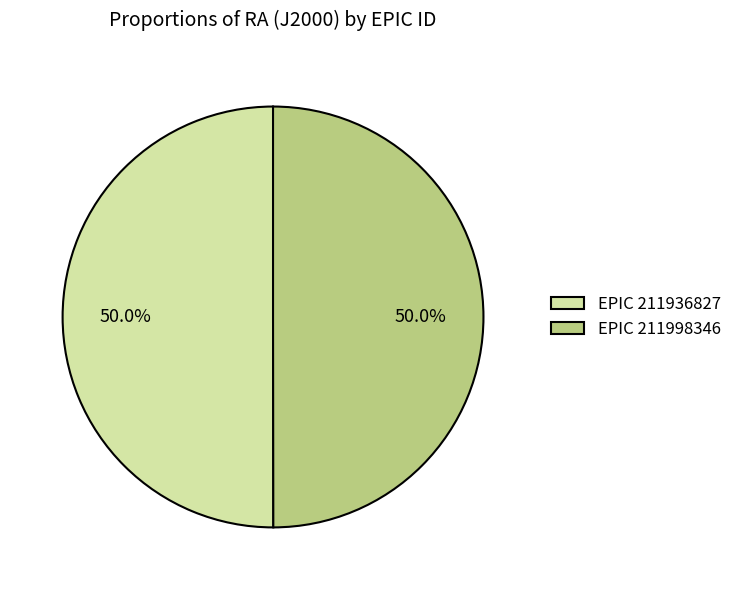

How many slices are in this pie chart?

2